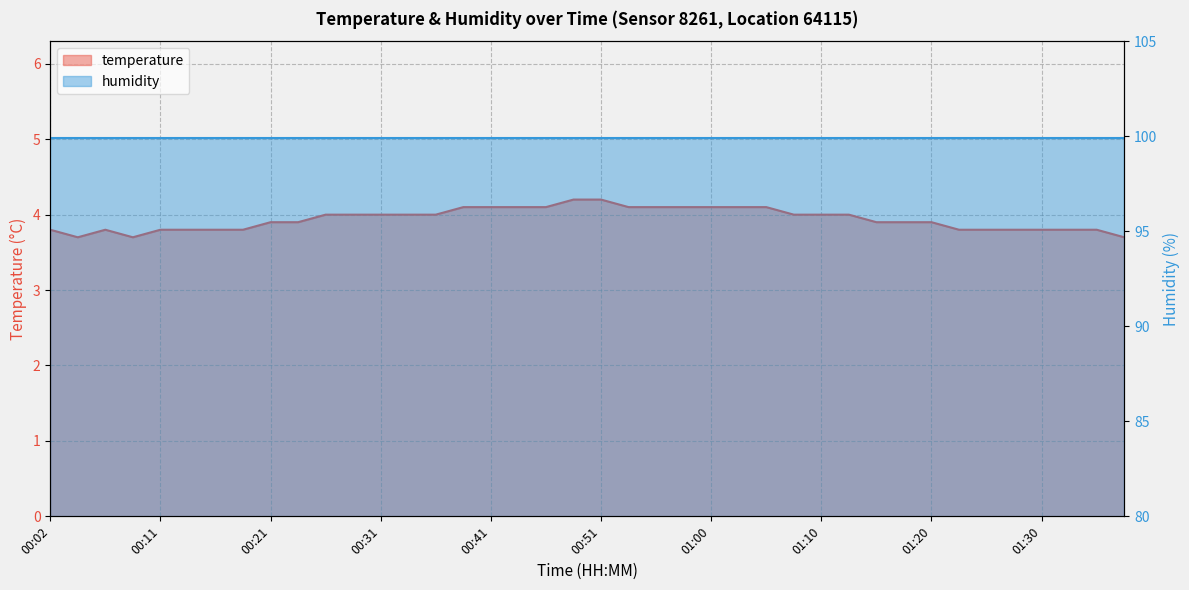

Reading right to left, extract all data points from this chart.

3.7	3.8	3.8	3.8	3.8	3.8	3.8	3.9	3.9	3.9	4.0	4.0	4.0	4.1	4.1	4.1	4.1	4.1	4.1	4.2	4.2	4.1	4.1	4.1	4.1	4.0	4.0	4.0	4.0	4.0	3.9	3.9	3.8	3.8	3.8	3.8	3.7	3.8	3.7	3.8